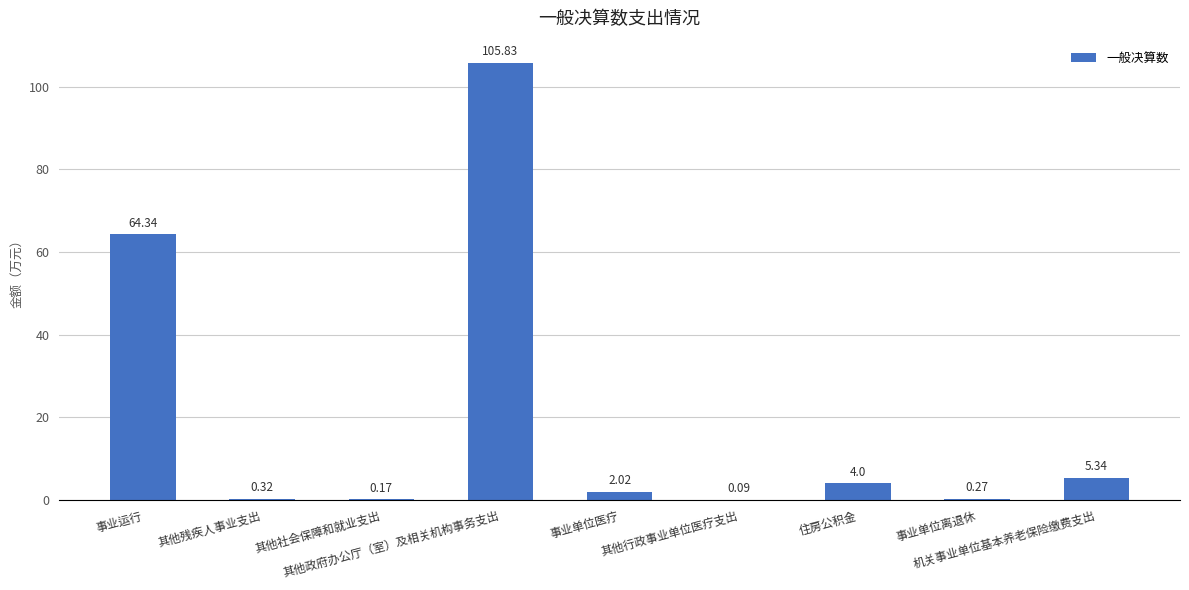

What is the sum of all values?

182.4